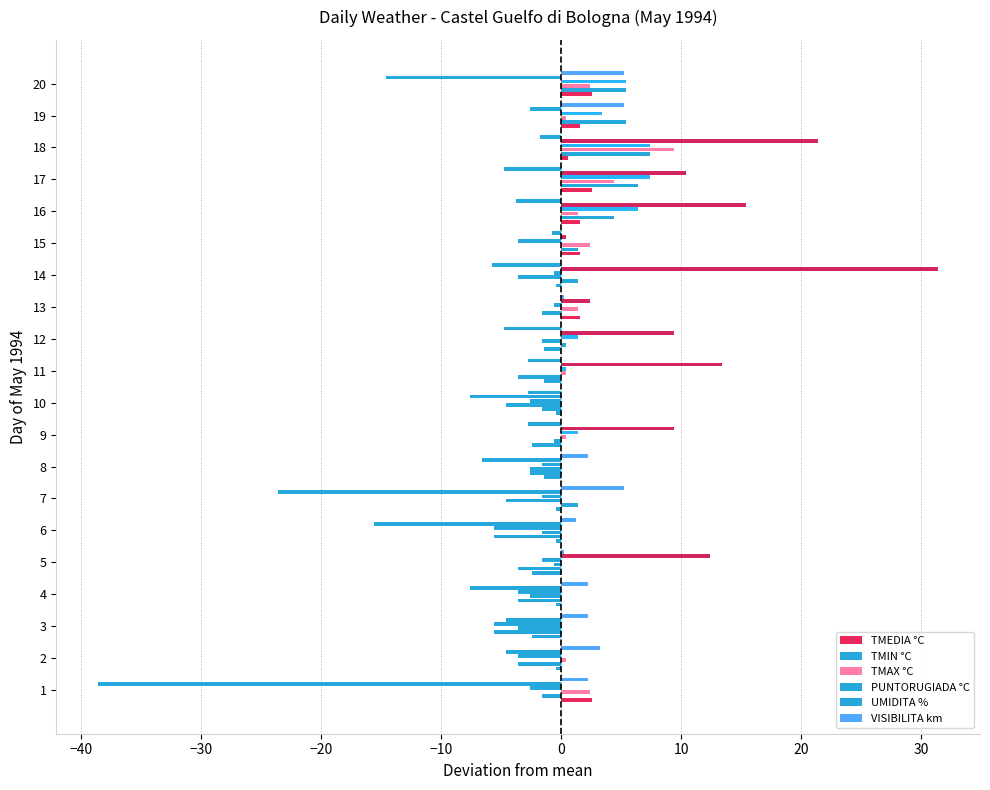

At which label is TMIN °C closest to 0?

12